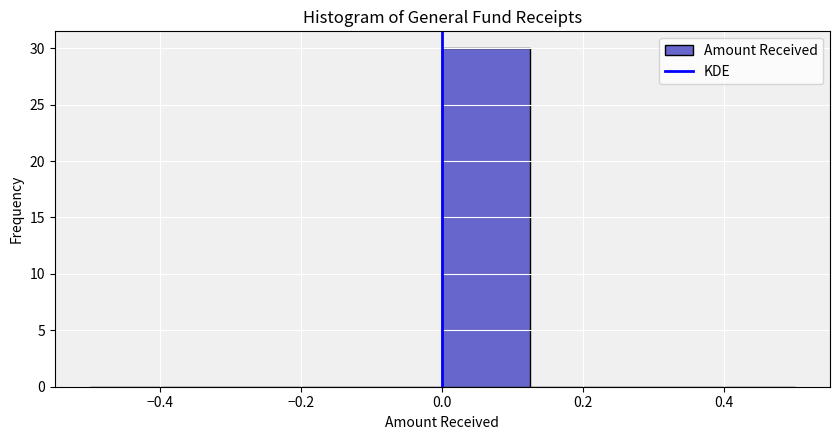

Reading left to right, list every bar in this chart as the range it spans on the x-axis followed by its height. Neither the bar edges nor the heights are printed on the chart, so give them approximately, as read against the axes.

-0.500 to -0.375: 0
-0.375 to -0.250: 0
-0.250 to -0.125: 0
-0.125 to 0.000: 0
0.000 to 0.125: 30
0.125 to 0.250: 0
0.250 to 0.375: 0
0.375 to 0.500: 0